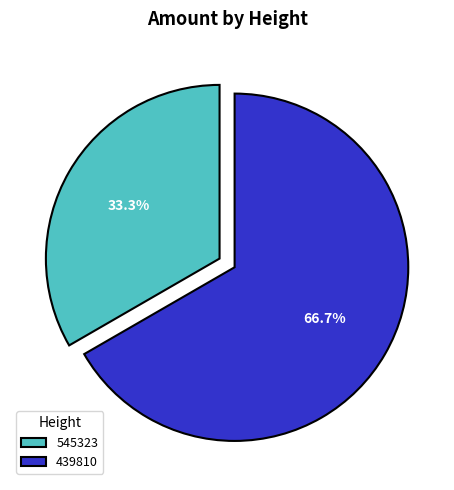

Do 439810 and 545323 together represent more than half of the pie?

Yes